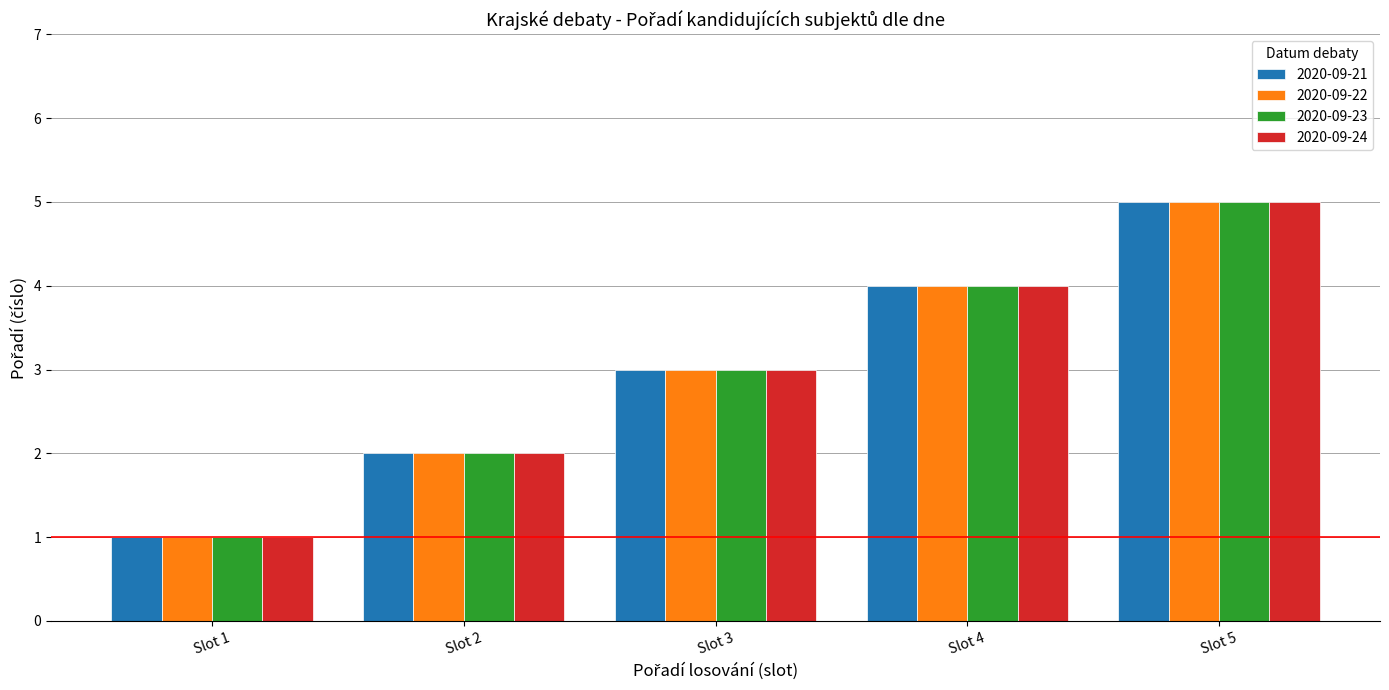

The 2020-09-24 series shows 4 at Slot 4. True or false?

True